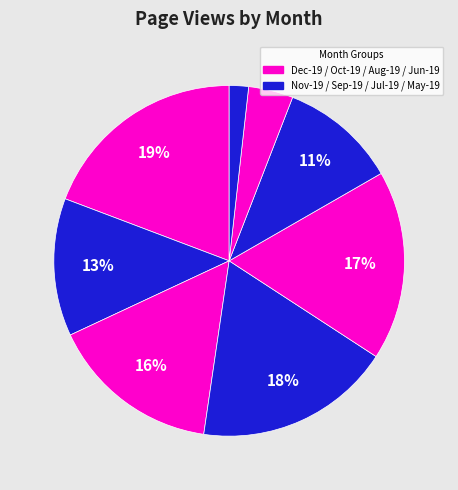

Does any single category account for the majority?

No